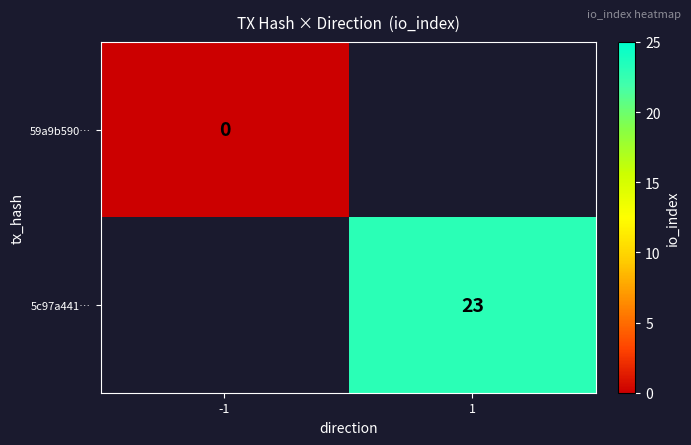

Is the value of 5c97a441… at 1 greater than the value of 59a9b590… at -1?

Yes